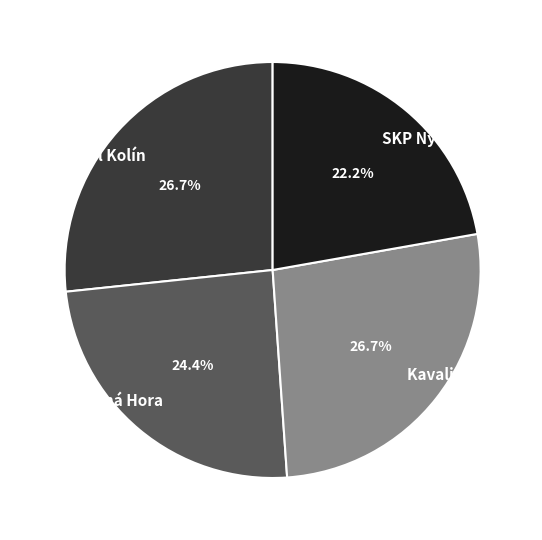

Is it true that SKP Nymburk is 33% of the pie?

False